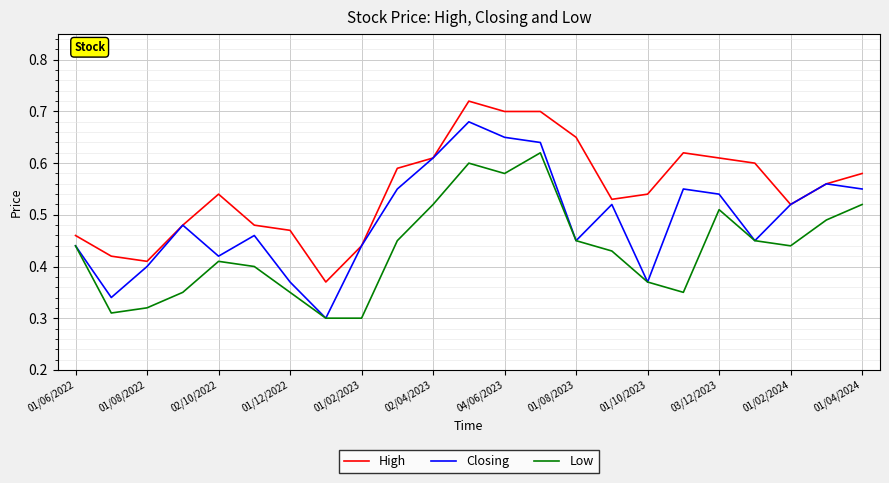

True or false: Low and High cross at least once.

False